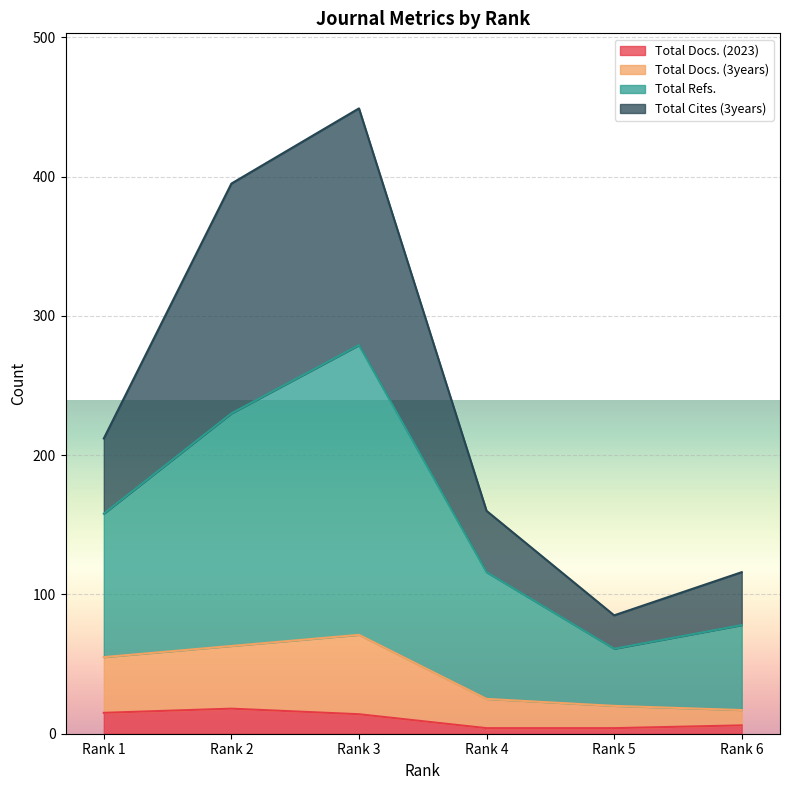

Rank the series by their maximum value, from lowest to highest.

Total Docs. (2023), Total Docs. (3years), Total Refs., Total Cites (3years)